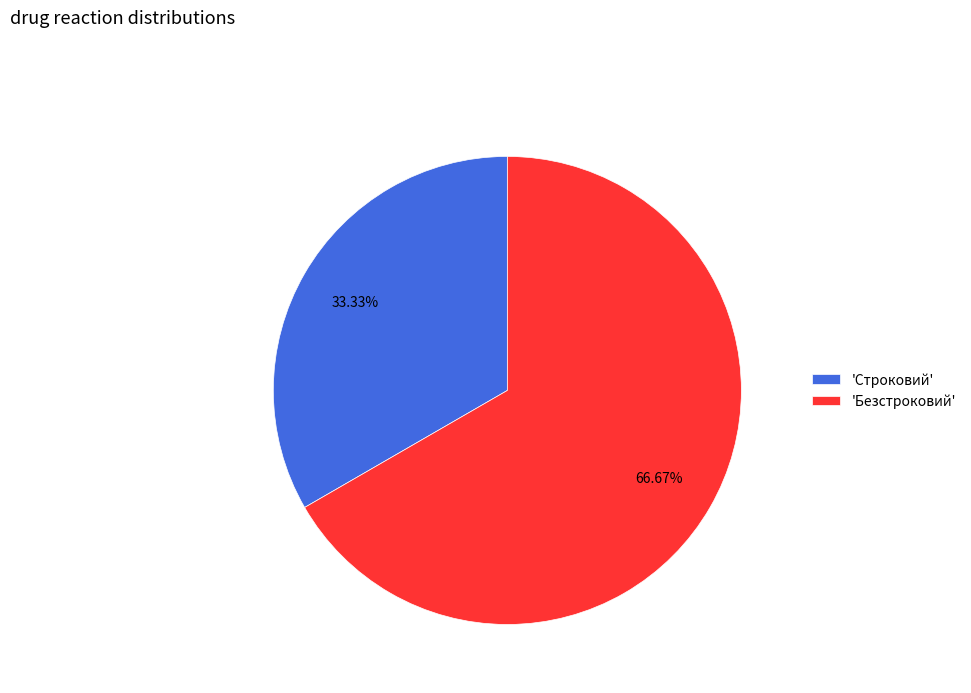

Which slice is the largest?

'Безстроковий'